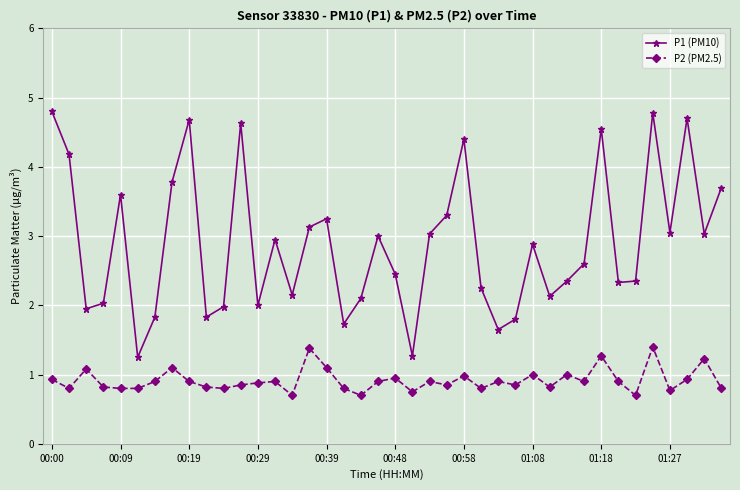

Which series has the largest total across all categories?

P1 (PM10)